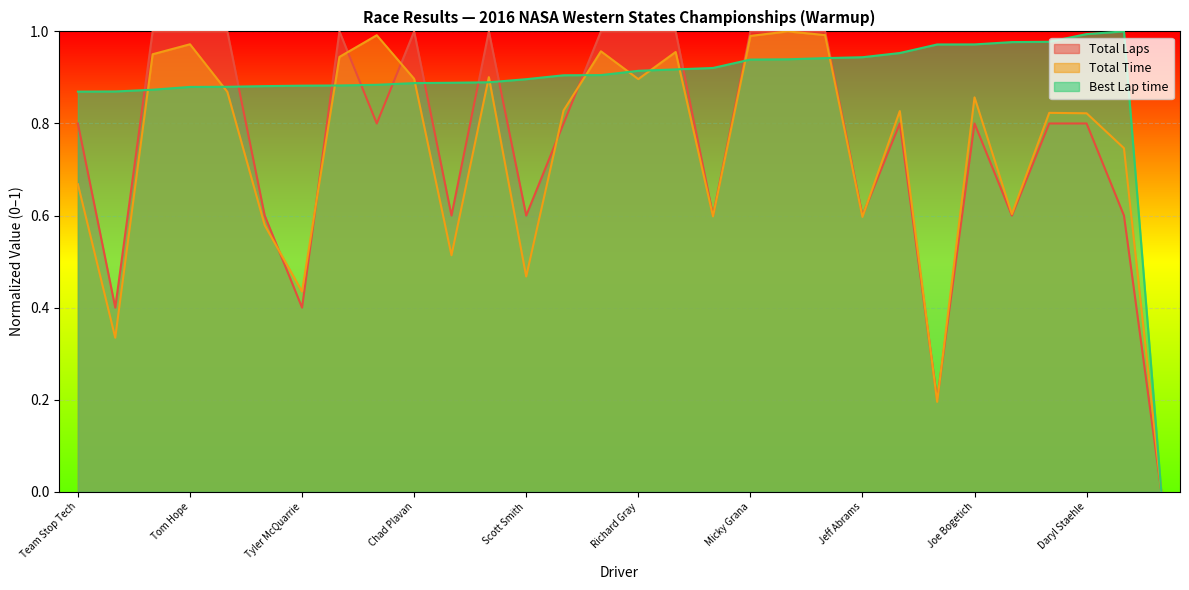

At which category is the sum across all series the highest?

Andrew Morton